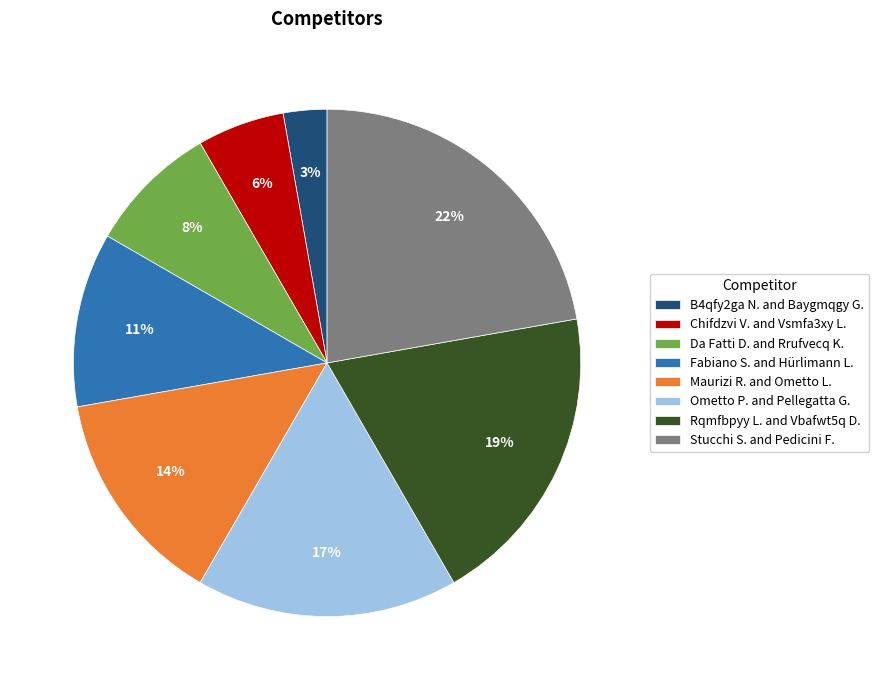

Count the number of slices in the pie.

8